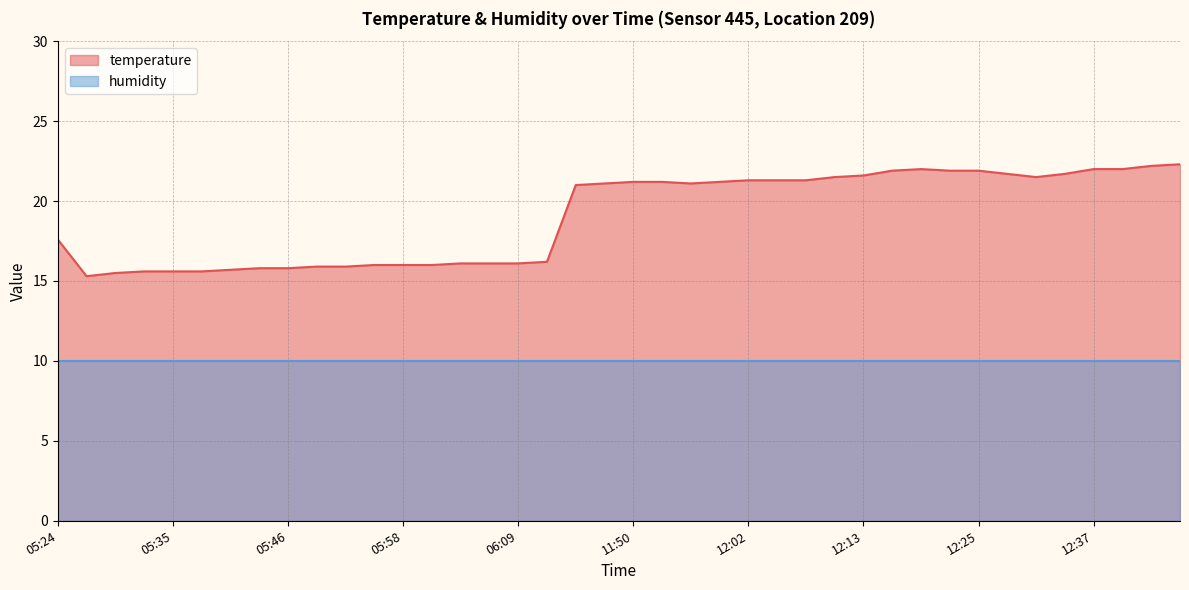

Which has a higher value, 05:38 or 12:13?

12:13